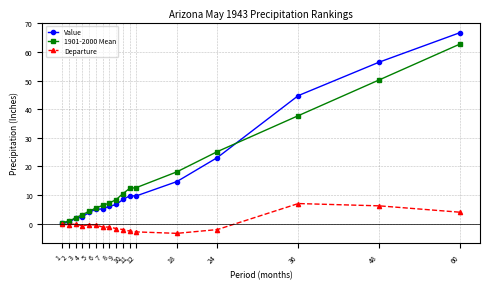

What is the difference between the maximum and minimum values in the Value series?

66.6